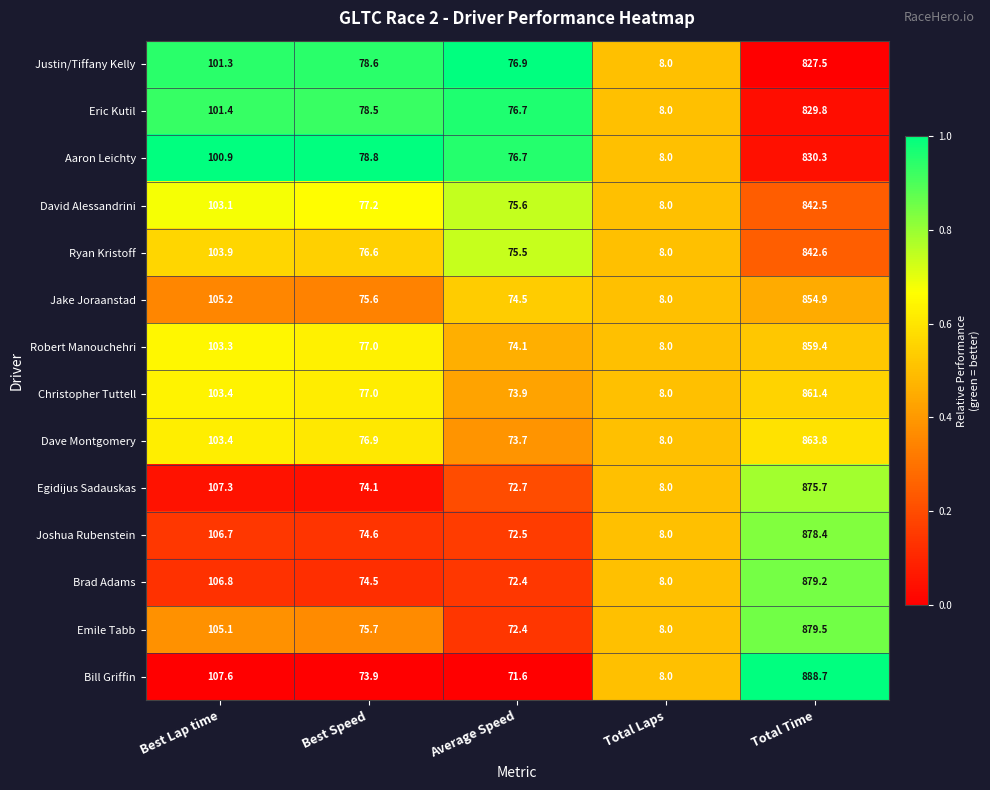

What is the sum of the Eric Kutil values at Average Speed and Total Laps?

84.7